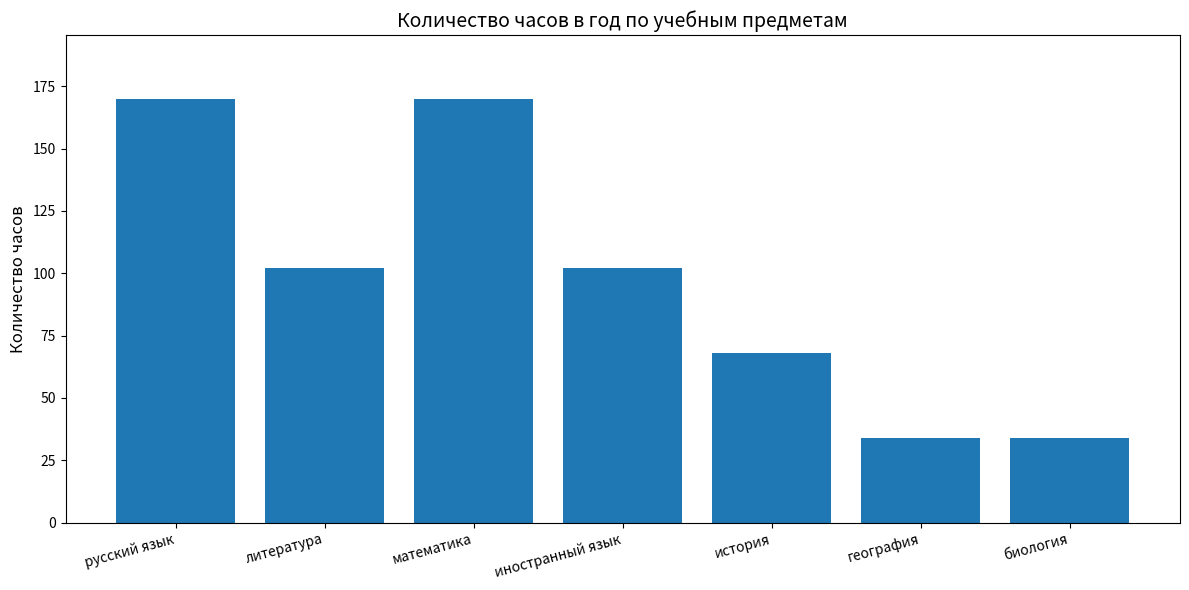

The chart shows a value of 170 at русский язык. True or false?

True